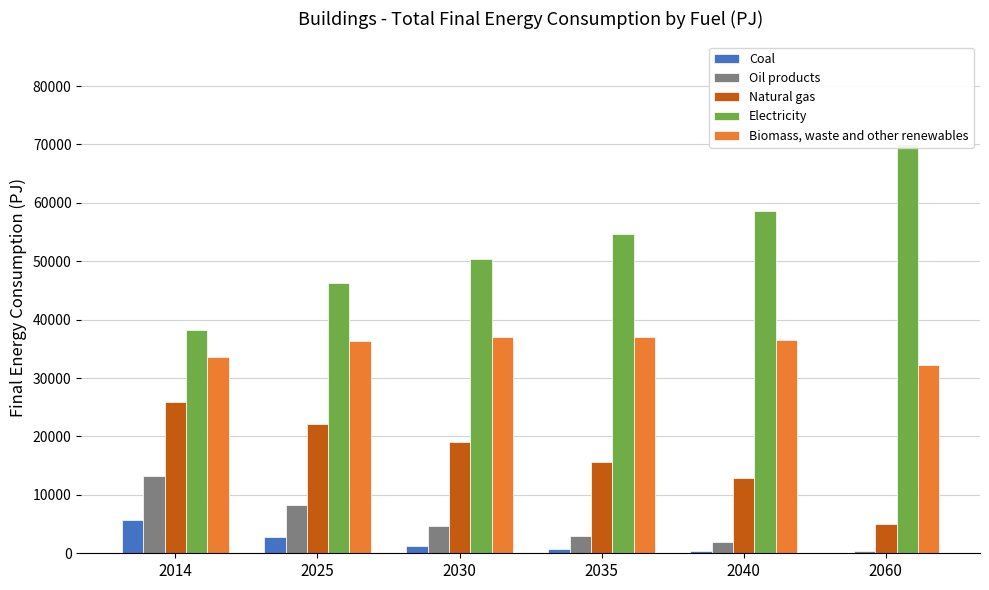

Reading left to right, list all the values displayed in this chart.

Coal: 2014=5733.0	2025=2719.8	2030=1278.3	2035=702.6	2040=335.9	2060=24.1
Oil products: 2014=13201.4	2025=8263.4	2030=4686.5	2035=2948.6	2040=1950.6	2060=409.1
Natural gas: 2014=25829.9	2025=22151.2	2030=19080.7	2035=15680.3	2040=12826.7	2060=5081.1
Electricity: 2014=38227.6	2025=46240.0	2030=50366.7	2035=54695.8	2040=58535.7	2060=70127.9
Biomass, waste and other renewables: 2014=33659.4	2025=36371.8	2030=36996.1	2035=37009.8	2040=36436.2	2060=32202.7